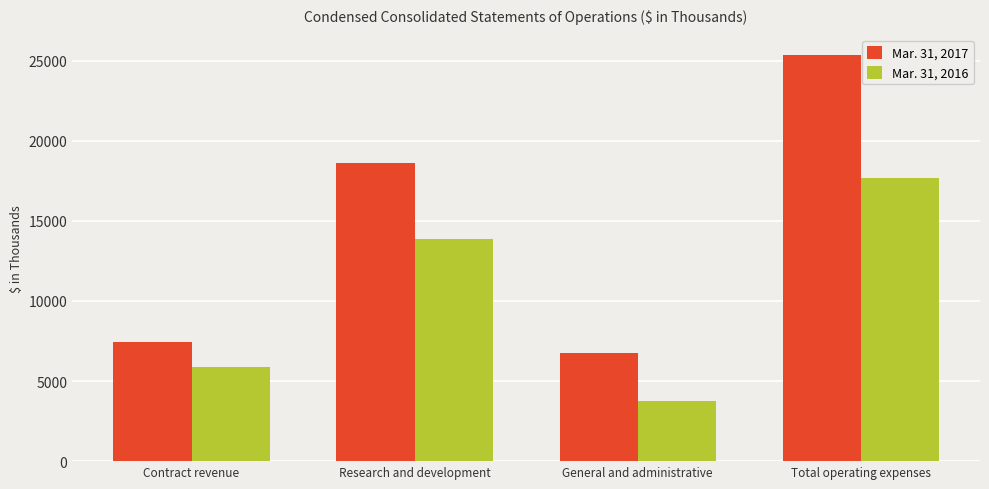

What is the difference between the second highest and minimum values in the Mar. 31, 2016 series?

10116